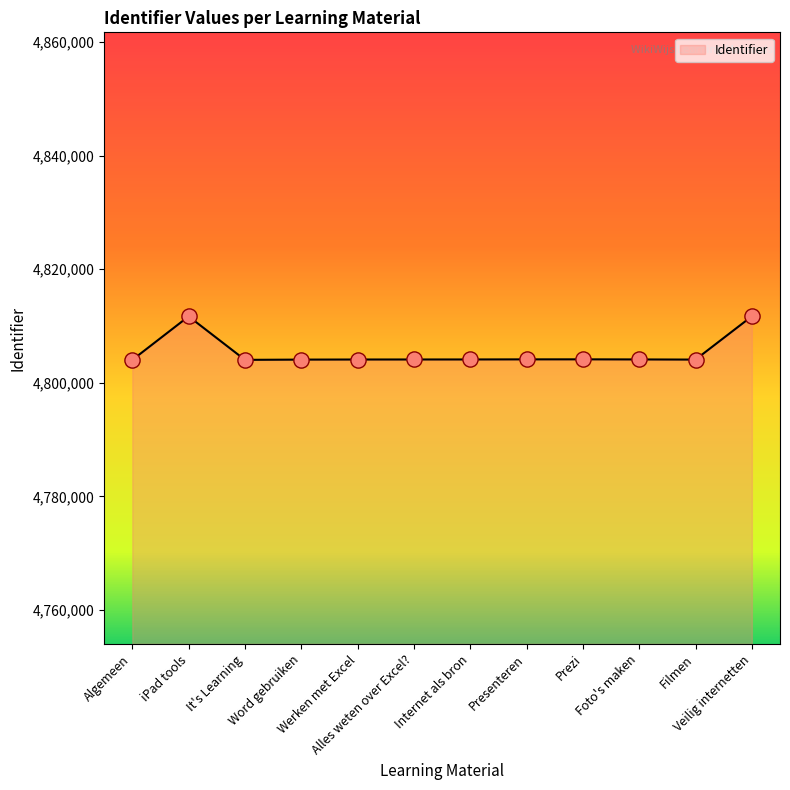

What is the change in value from Prezi to Foto's maken?

-17